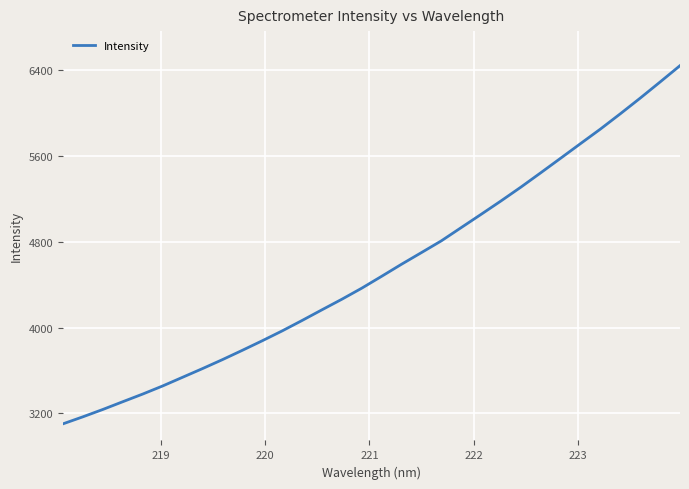

What is the minimum value shown in the chart?

3103.0